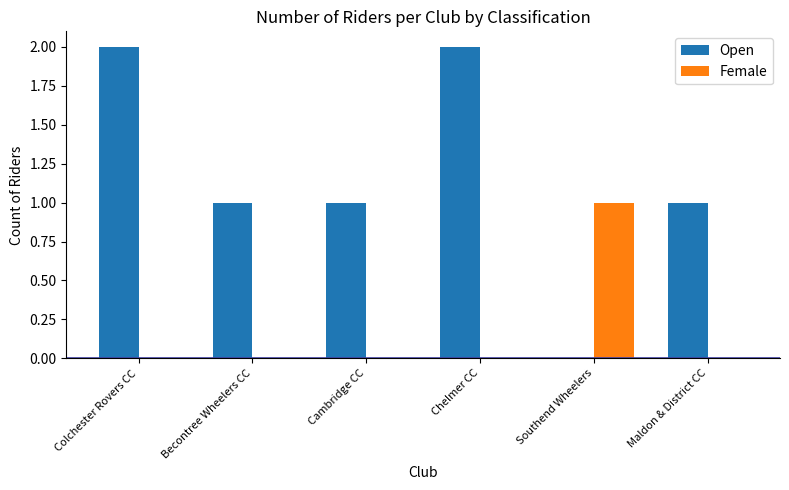

How many categories are shown in the chart?

6